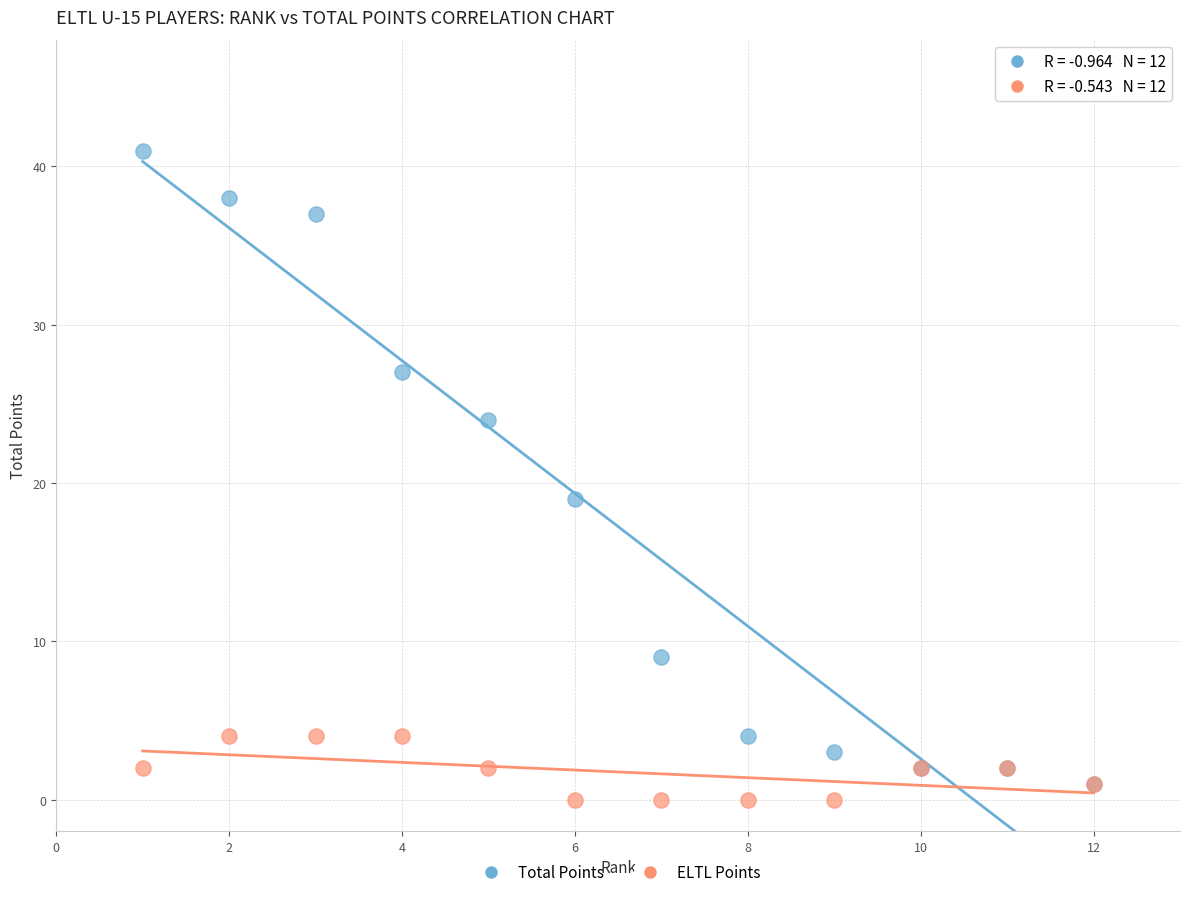

Across all series, what Y value is closest to 20?

19